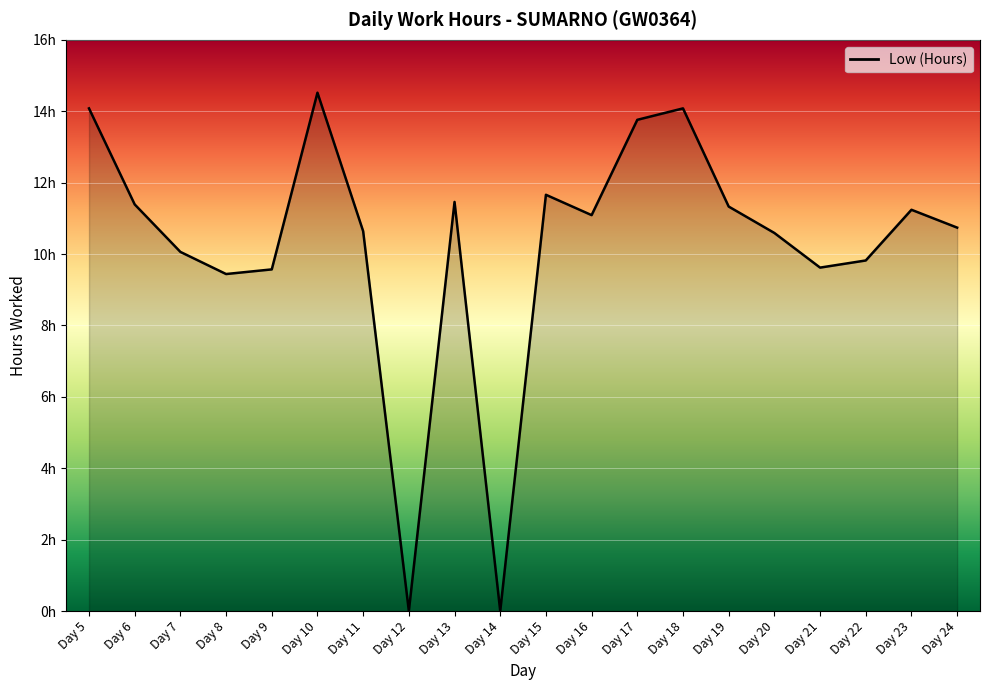

The value at Day 6 is 16.2. True or false?

False